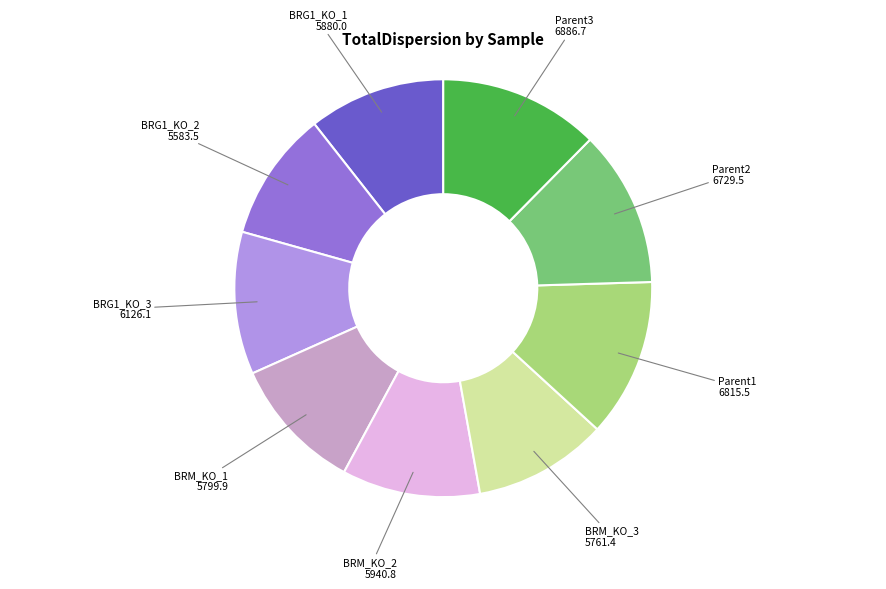

Approximately how many times larger is the value at Parent2 6729.5 compared to Parent3 6886.7?

1.0